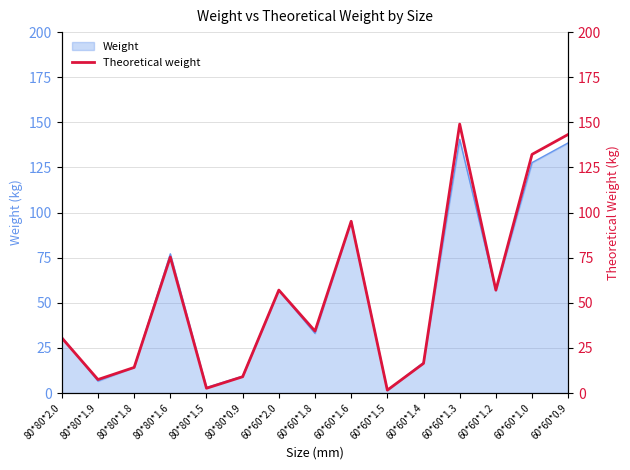

What is the value of the 6th point from the left?

9.0